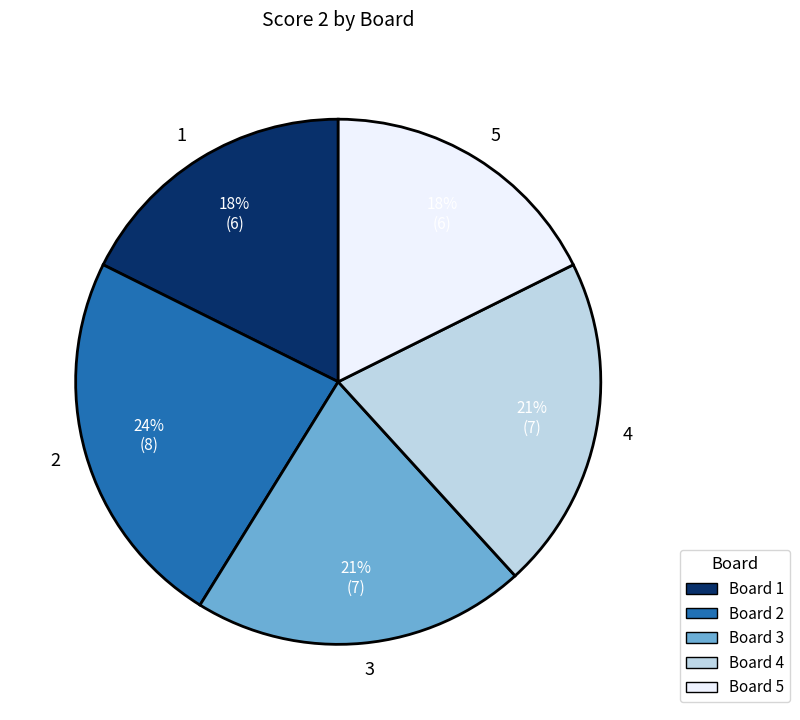

How many segments does this pie chart have?

5